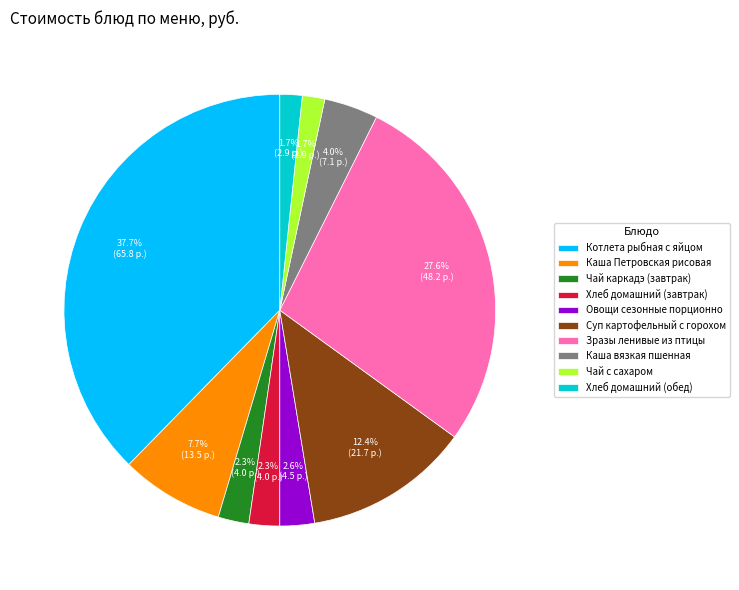

To the nearest percent, what portion does Каша вязкая пшенная represent?

4%